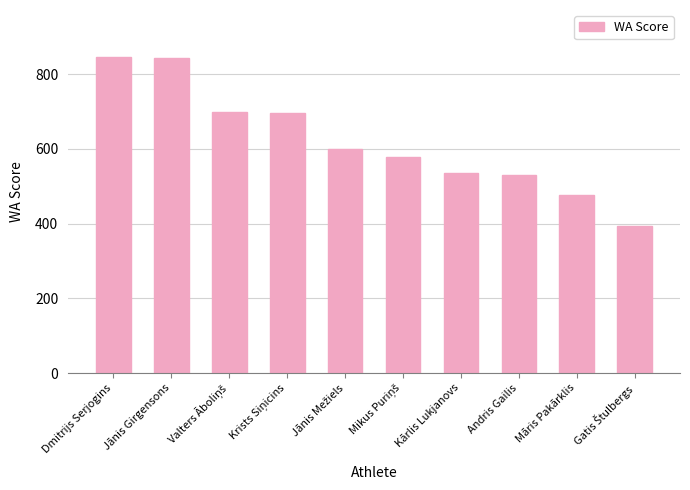

What is the difference between the maximum and minimum values?

452